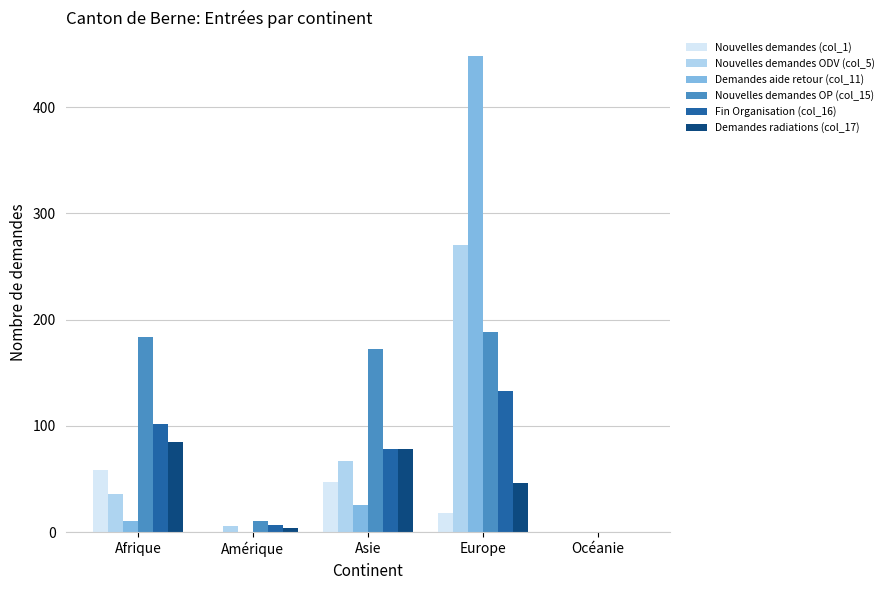

At which category is the sum across all series the highest?

Europe